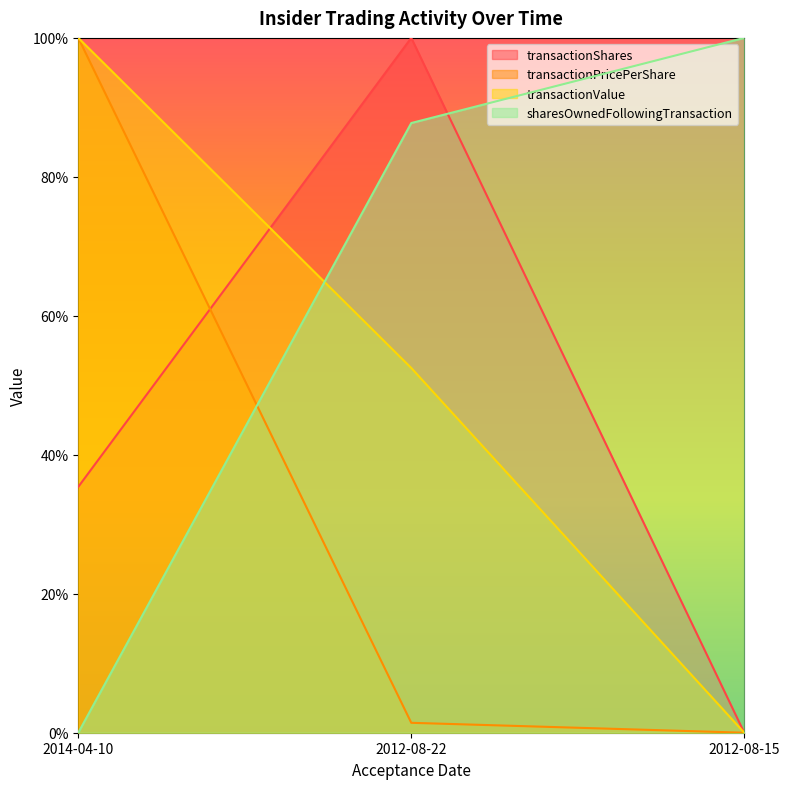

Which category has the lowest value in the transactionValue series?

2012-08-15